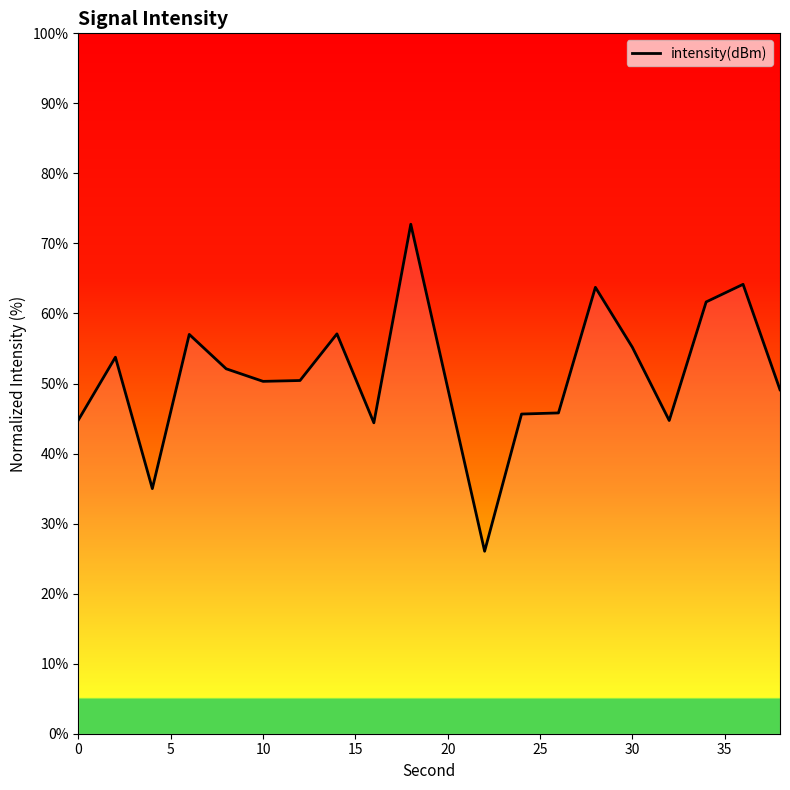

How many series are shown in this chart?

1